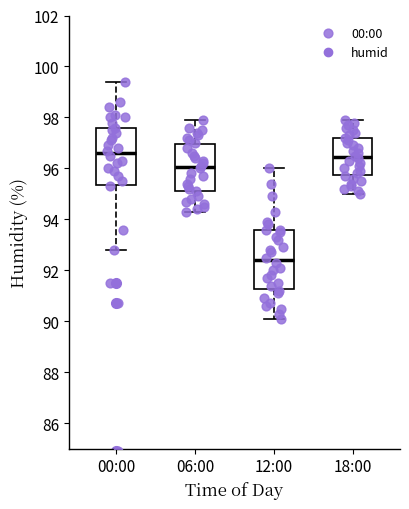

Reading left to right, read every box against the y-axis: the position of its median line, the range the box covers, and the ends of its whiskers. The values are not printed on the chart, so give them approximately, as read against the axis.

00:00: median 96.6, box 95.4 to 97.6, whiskers 92.8 to 99.4
06:00: median 96.0, box 95.2 to 97.0, whiskers 94.4 to 98.0
12:00: median 92.4, box 91.2 to 93.6, whiskers 90.2 to 96.0
18:00: median 96.4, box 95.8 to 97.2, whiskers 95.0 to 98.0